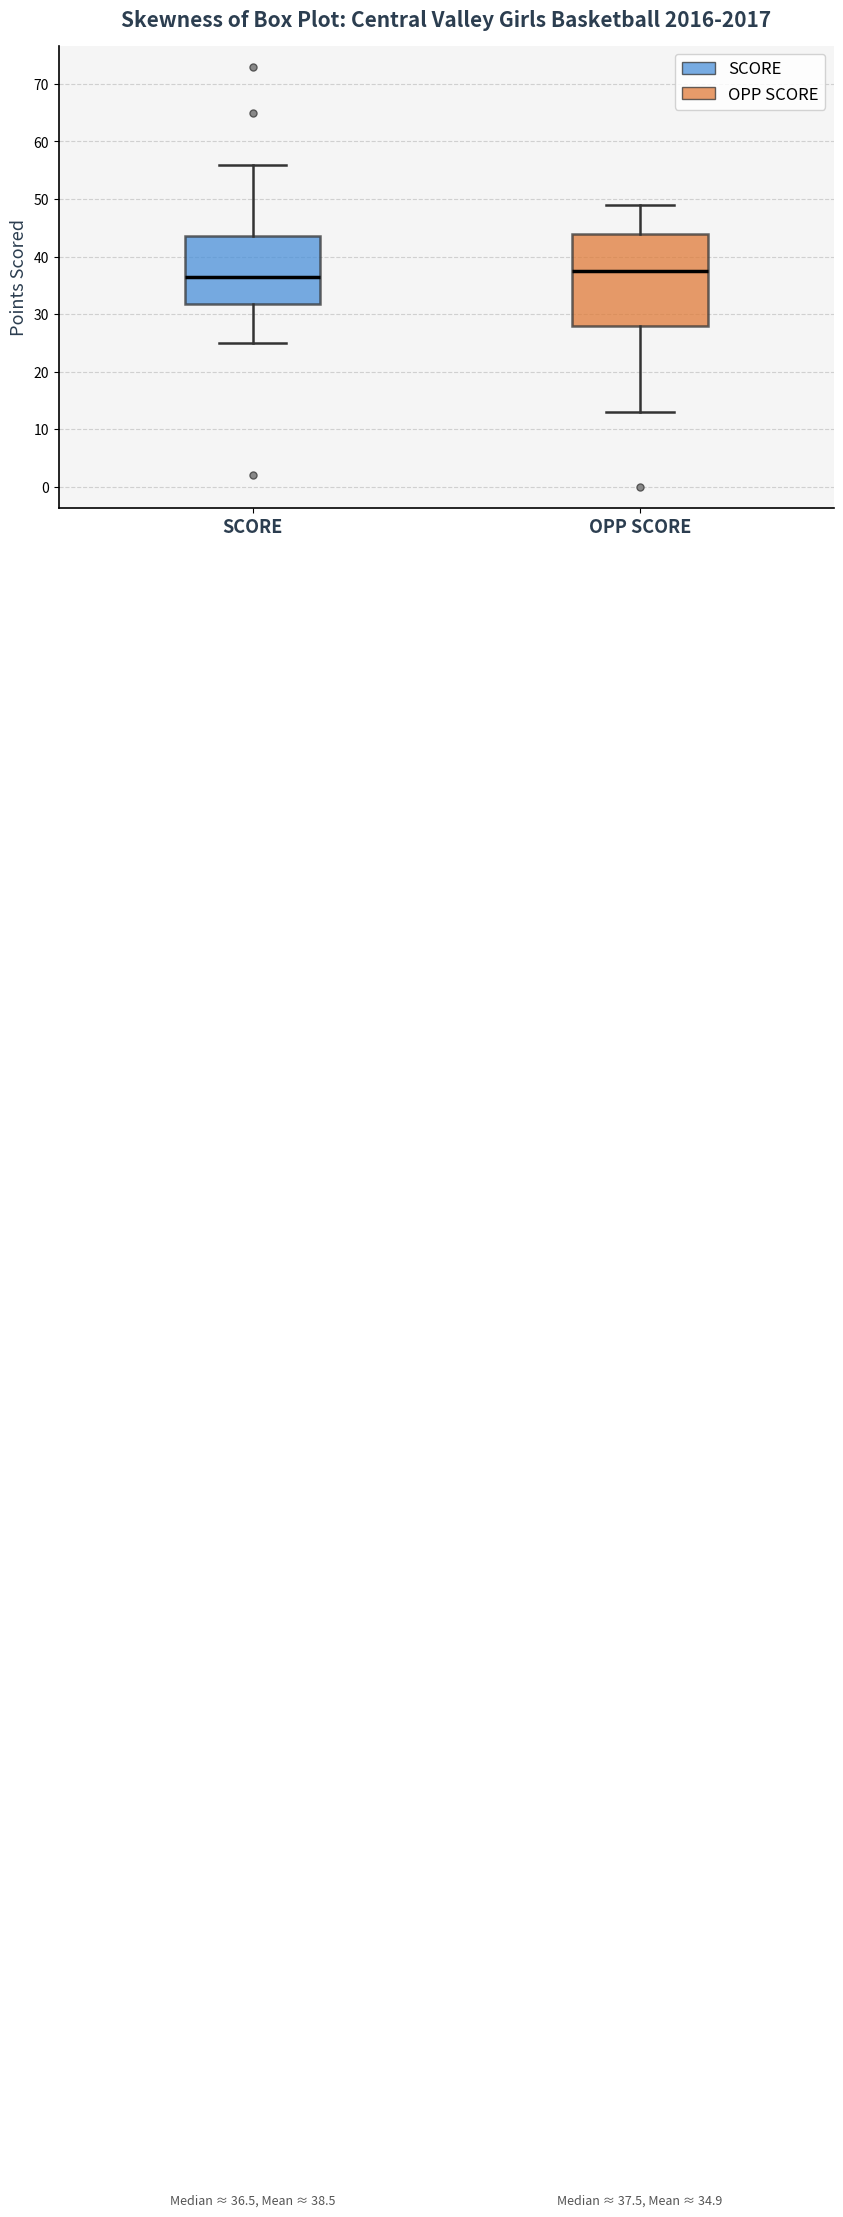

Comparing the boxes themselves (not the whiskers), which one is the tallest?

OPP SCORE